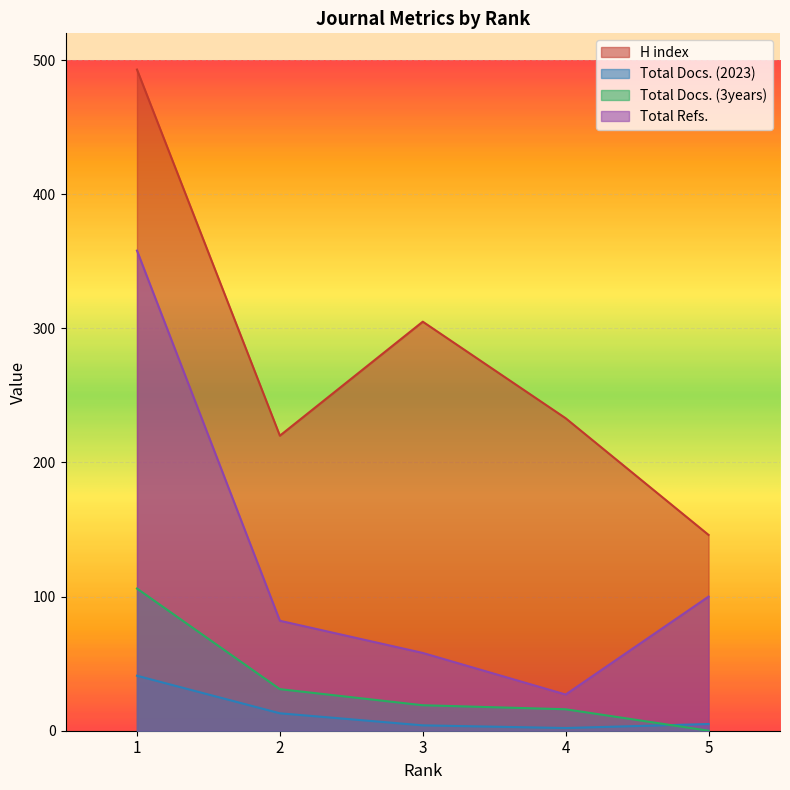

Reading left to right, extract all data points from this chart.

H index: 493	220	305	233	146
Total Docs. (2023): 41	13	4	2	5
Total Docs. (3years): 106	31	19	16	0
Total Refs.: 358	82	58	27	100